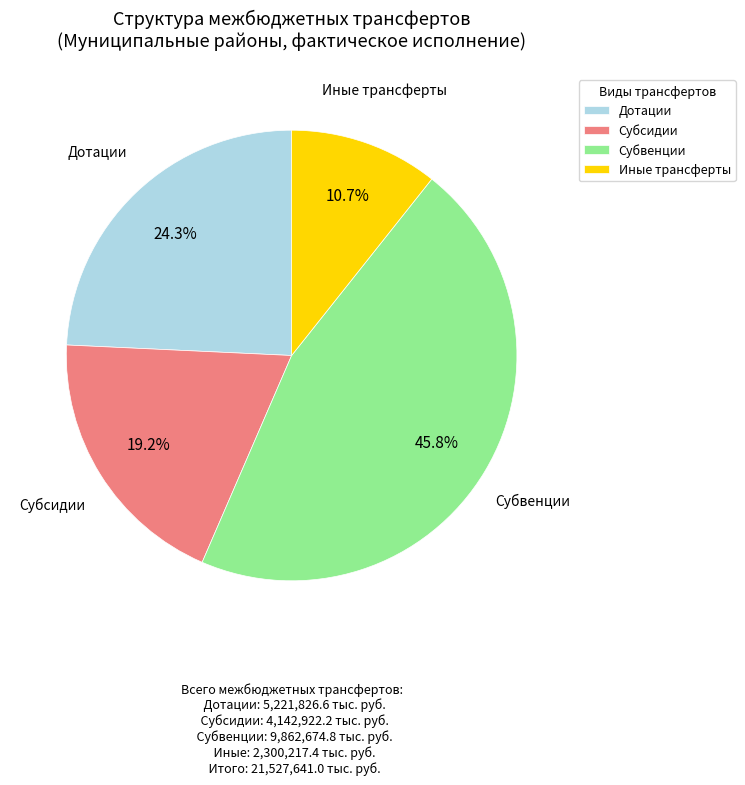

How many segments does this pie chart have?

4